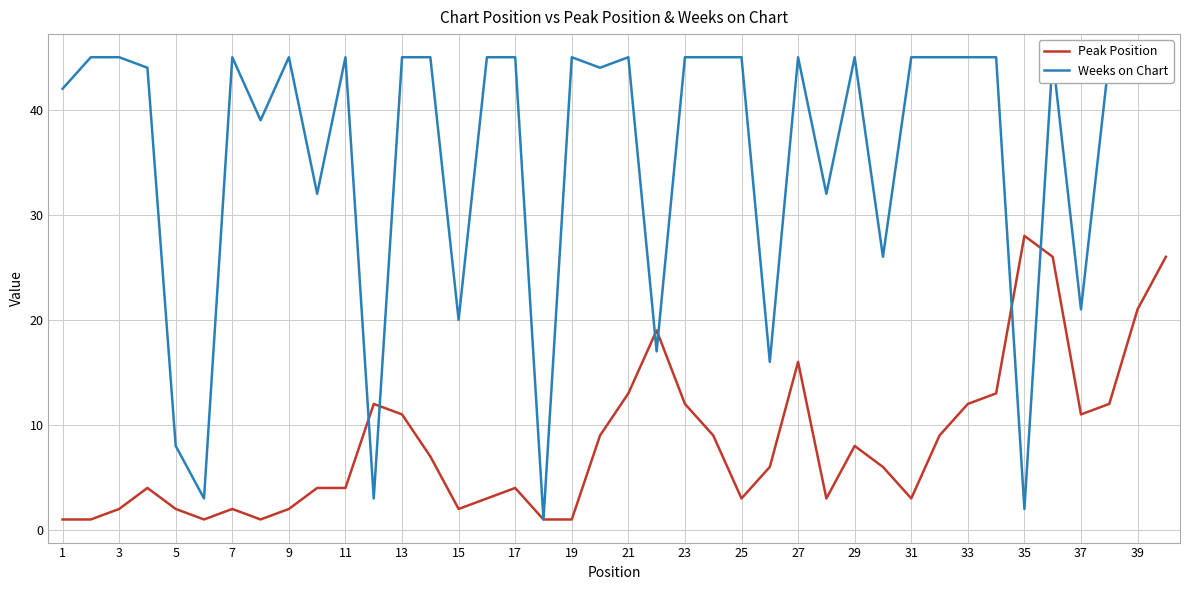

Which series has the widest spread of values?

Weeks on Chart